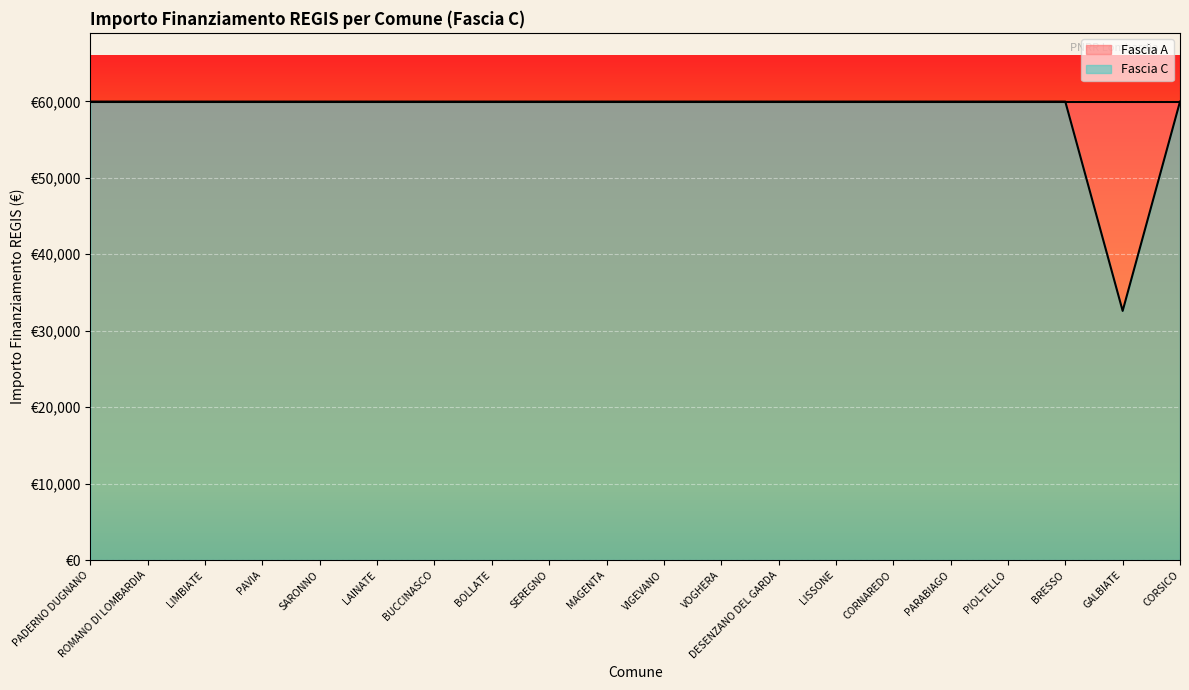

Reading left to right, what are all the values shown in this chart?

59966	59966	59966	59966	59966	59966	59966	59966	59966	59966	59966	59966	59966	59966	59966	59966	59966	59966	32589	59966